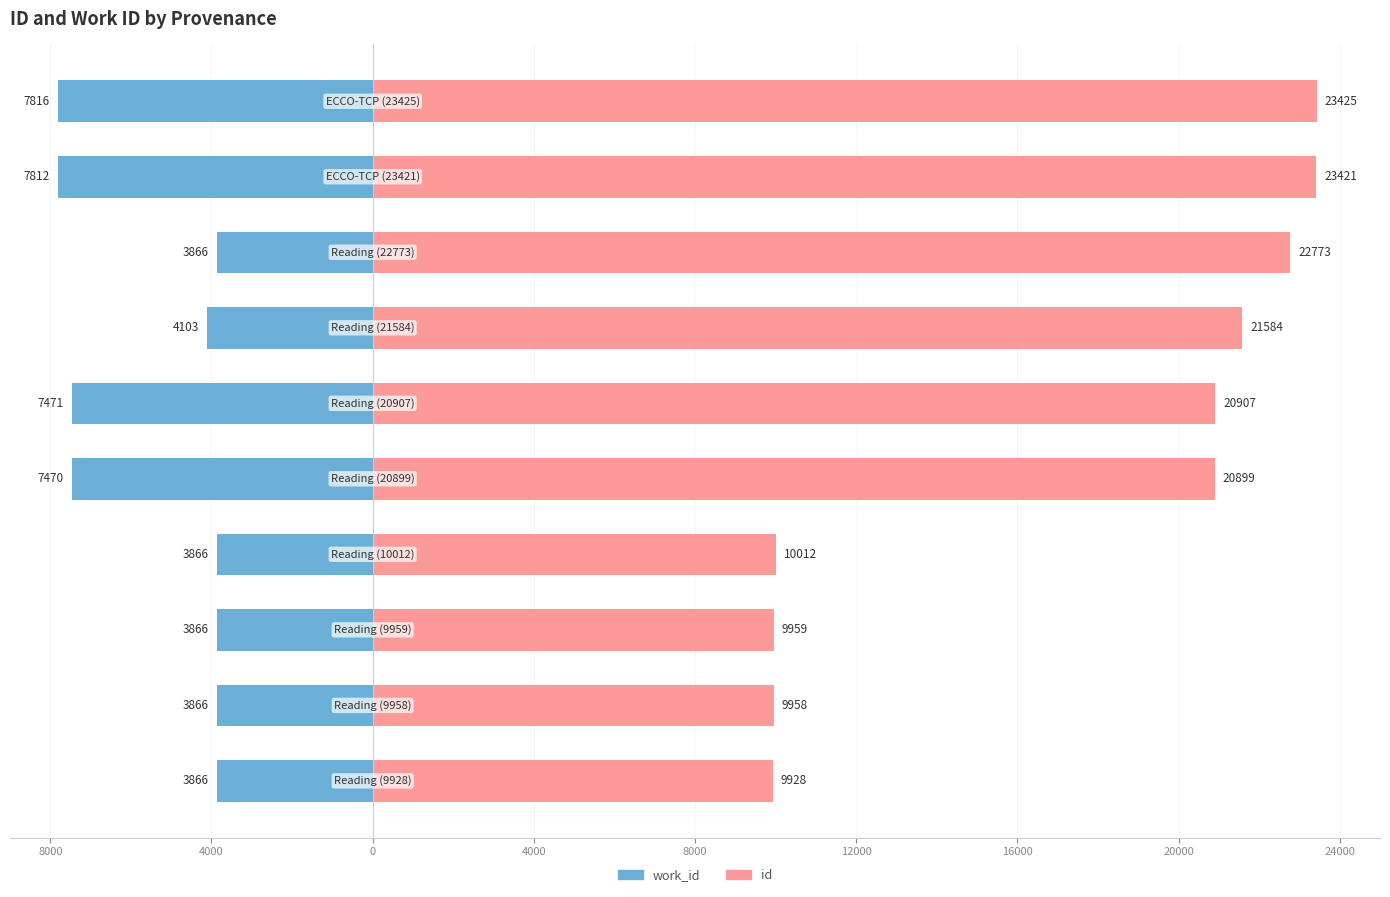

Rank the series at 9 from highest to lowest value.

id, work_id